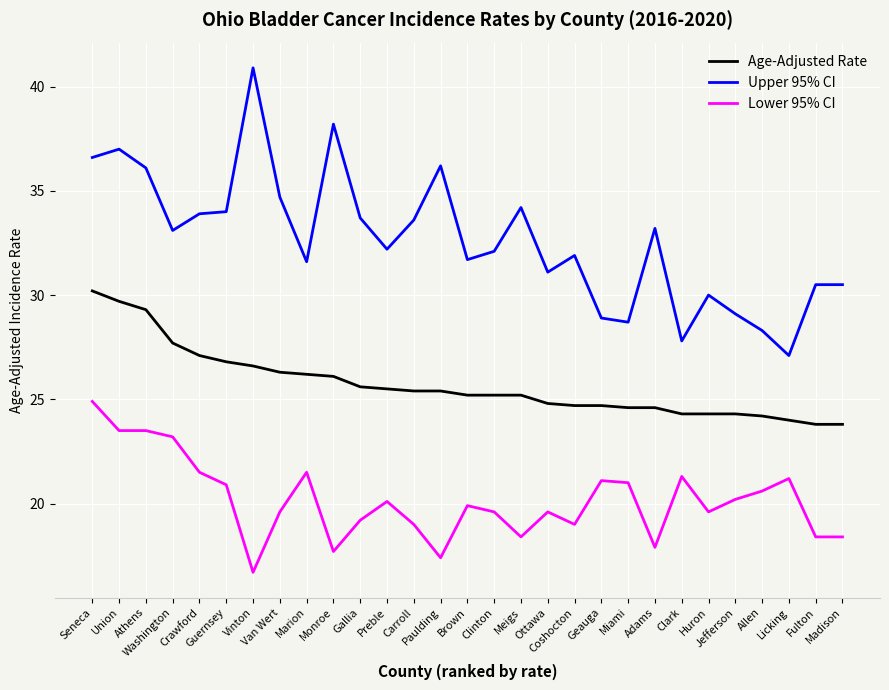

How many distinct data groups are displayed?

3